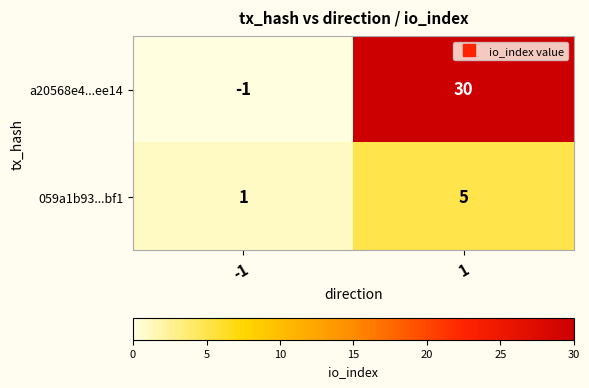

What is the smallest value displayed?

-1